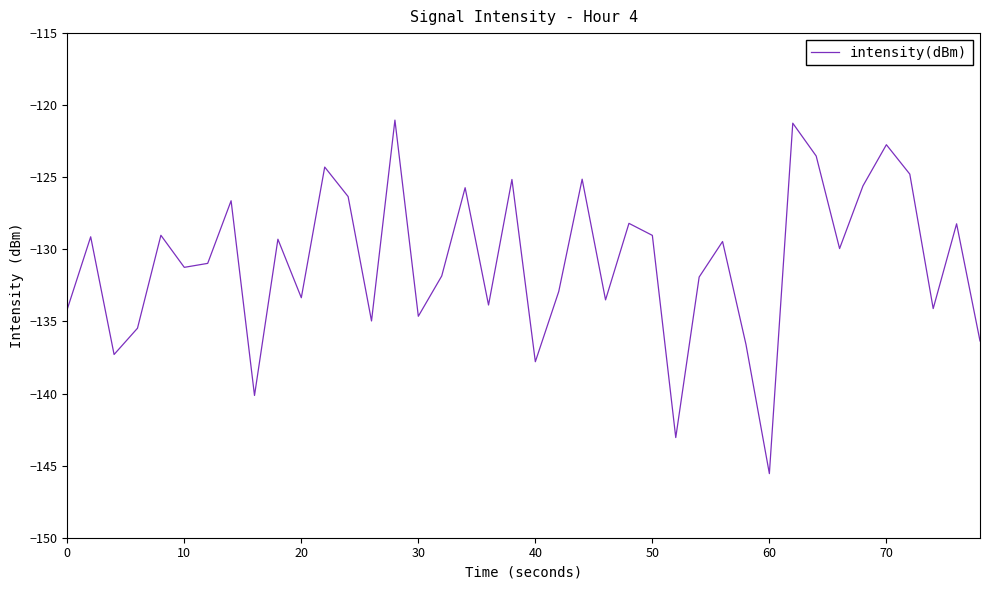

What is the difference between the maximum and minimum values?

24.5